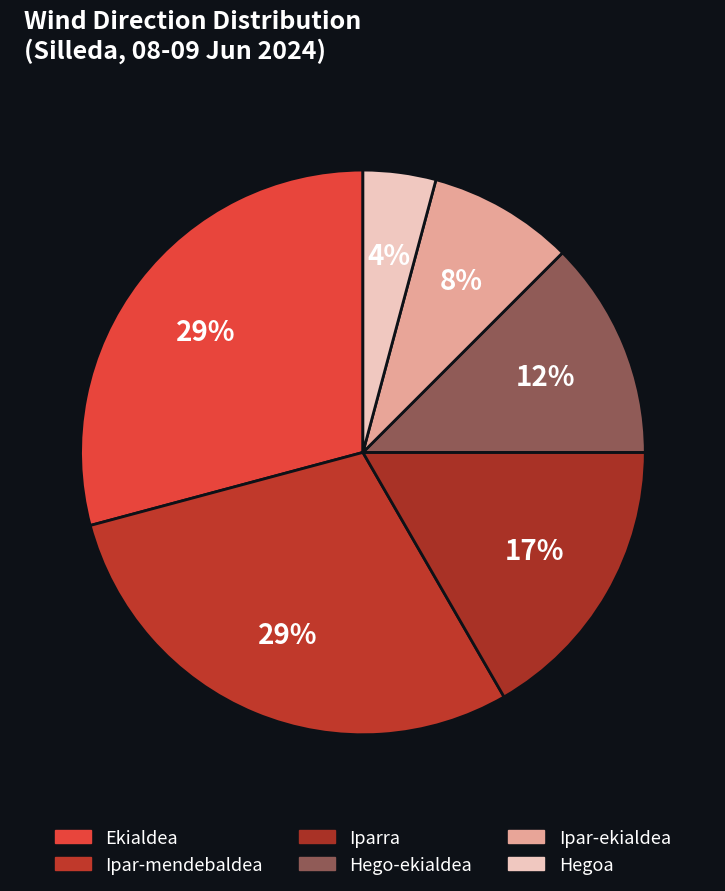

How many segments does this pie chart have?

6